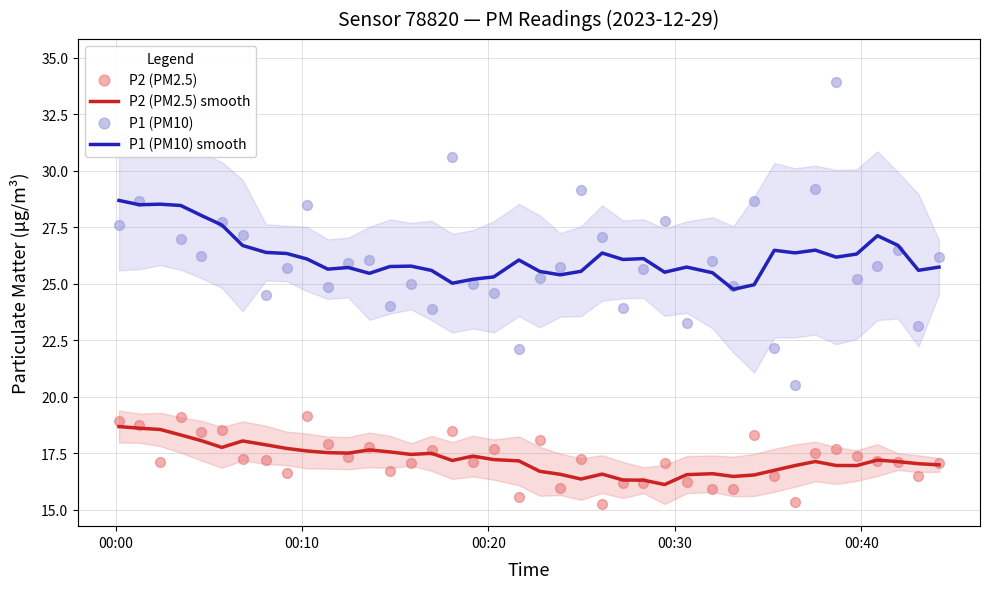

Which series has the widest spread of Y values?

P1 (PM10)